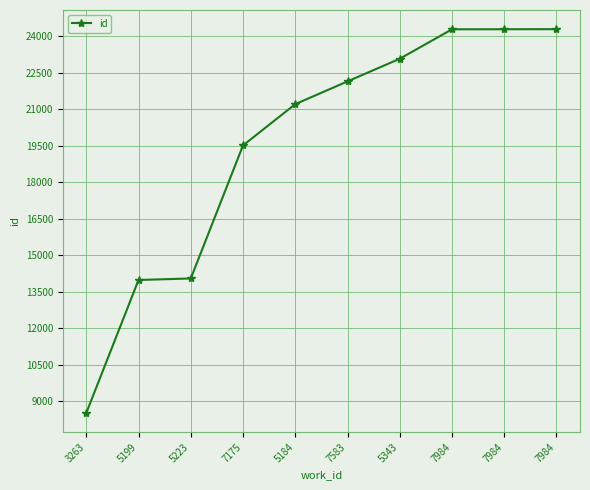

How many lines are shown in the chart?

1